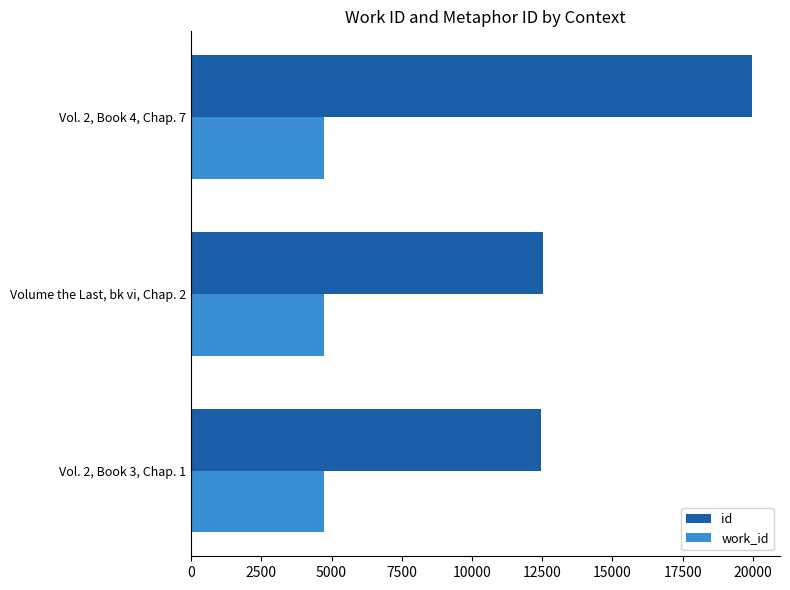

Rank the series by their average value, from highest to lowest.

id, work_id